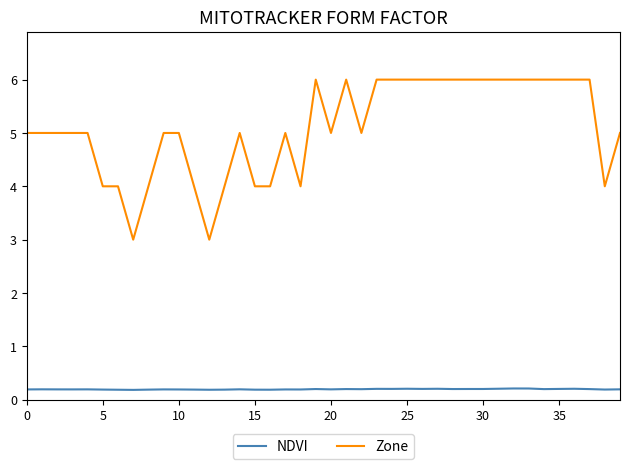

Which series has the largest total across all categories?

Zone